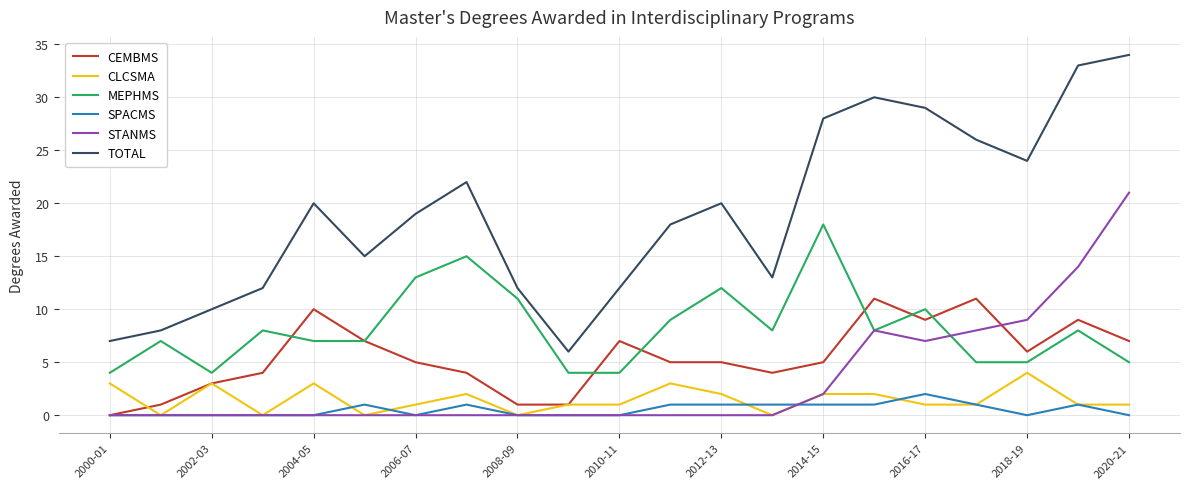

Rank the series by their maximum value, from highest to lowest.

TOTAL, STANMS, MEPHMS, CEMBMS, CLCSMA, SPACMS